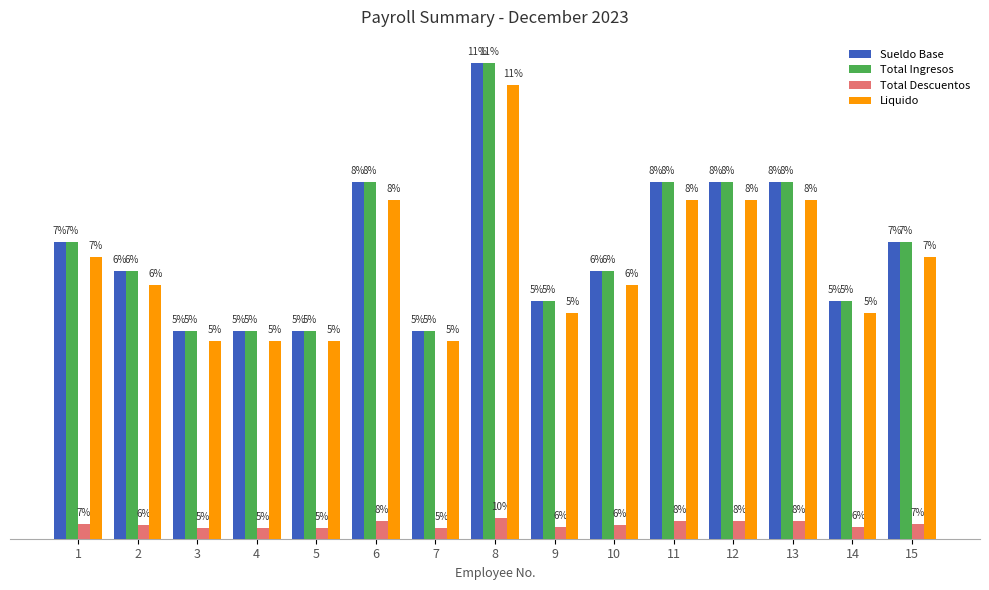

Which series changed the most between 11 and 13?

Sueldo Base